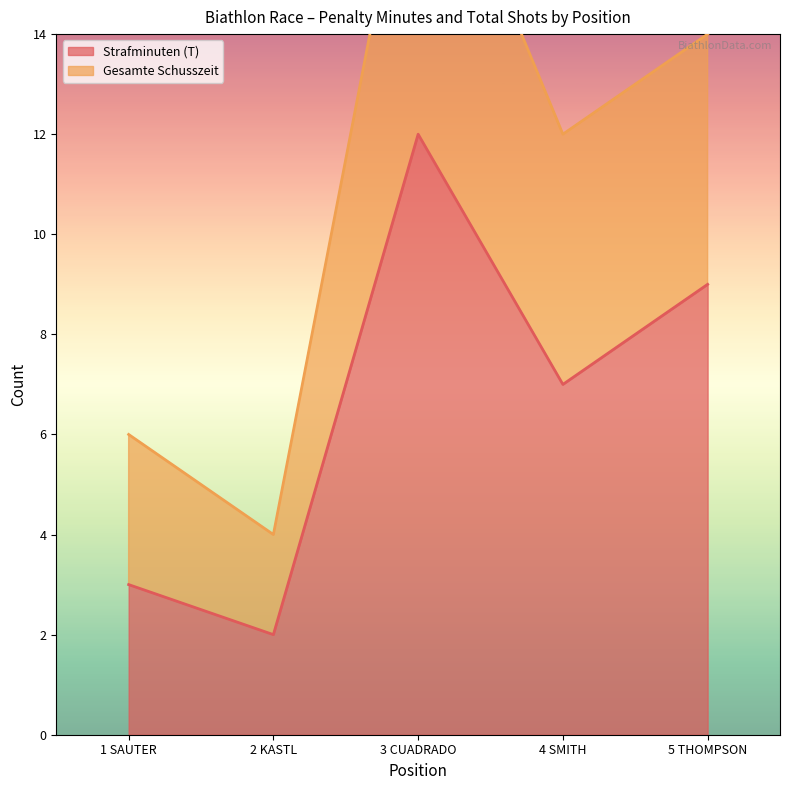

Which series changed the most between 1 SAUTER and 4 SMITH?

Gesamte Schusszeit